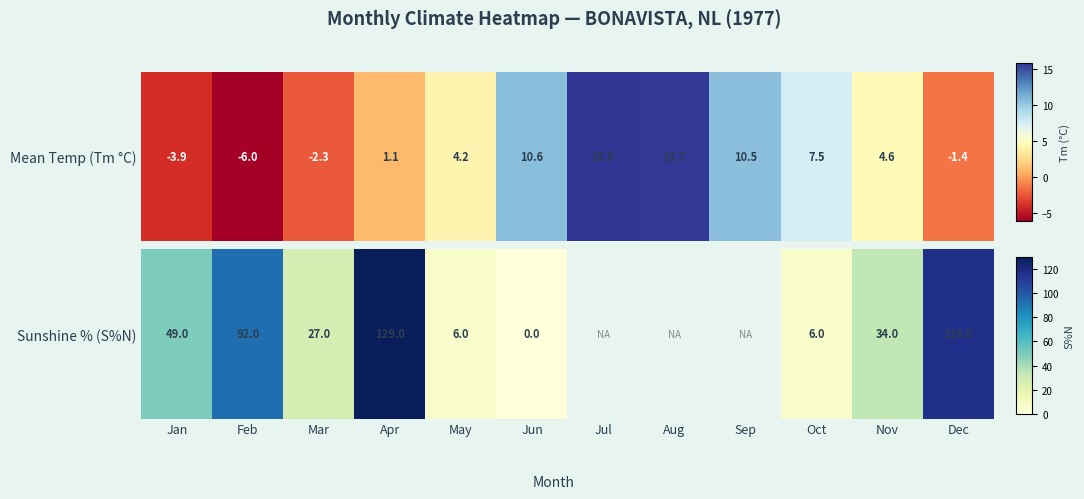

True or false: the data shows 10.5 at Jan.

False